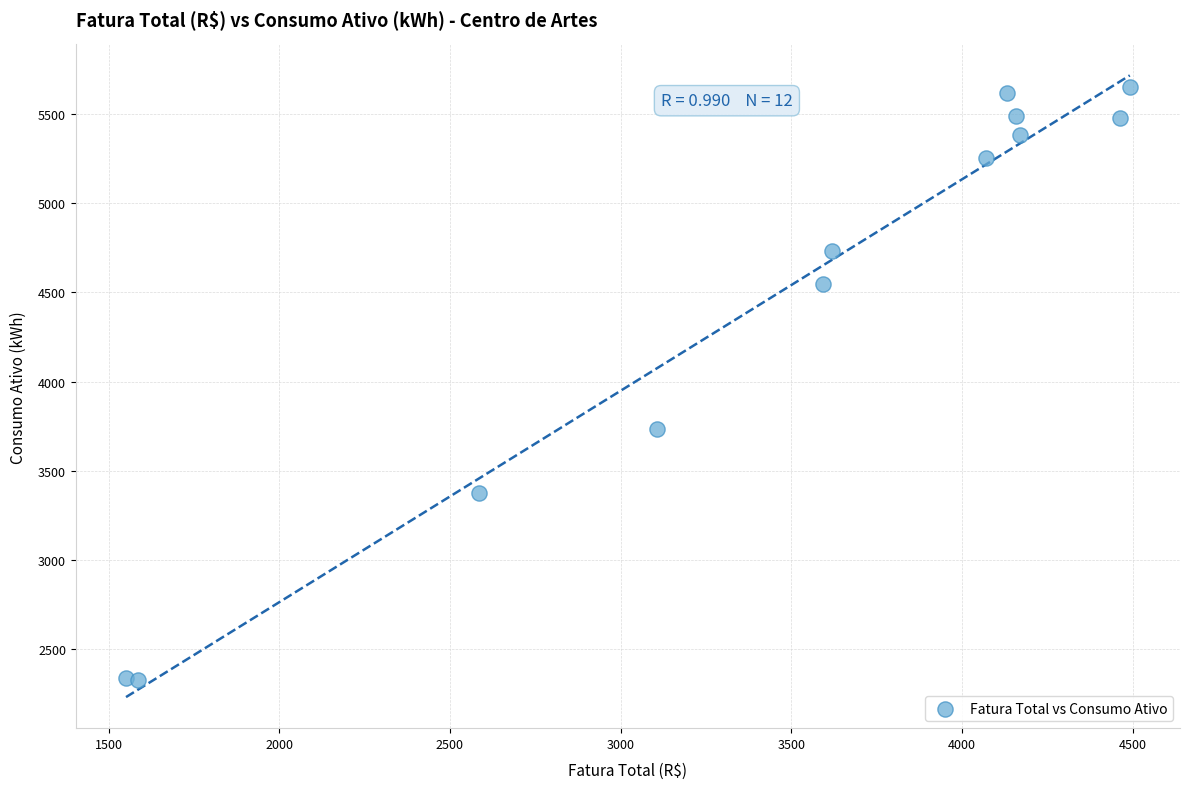

What is the average Y value?

4494